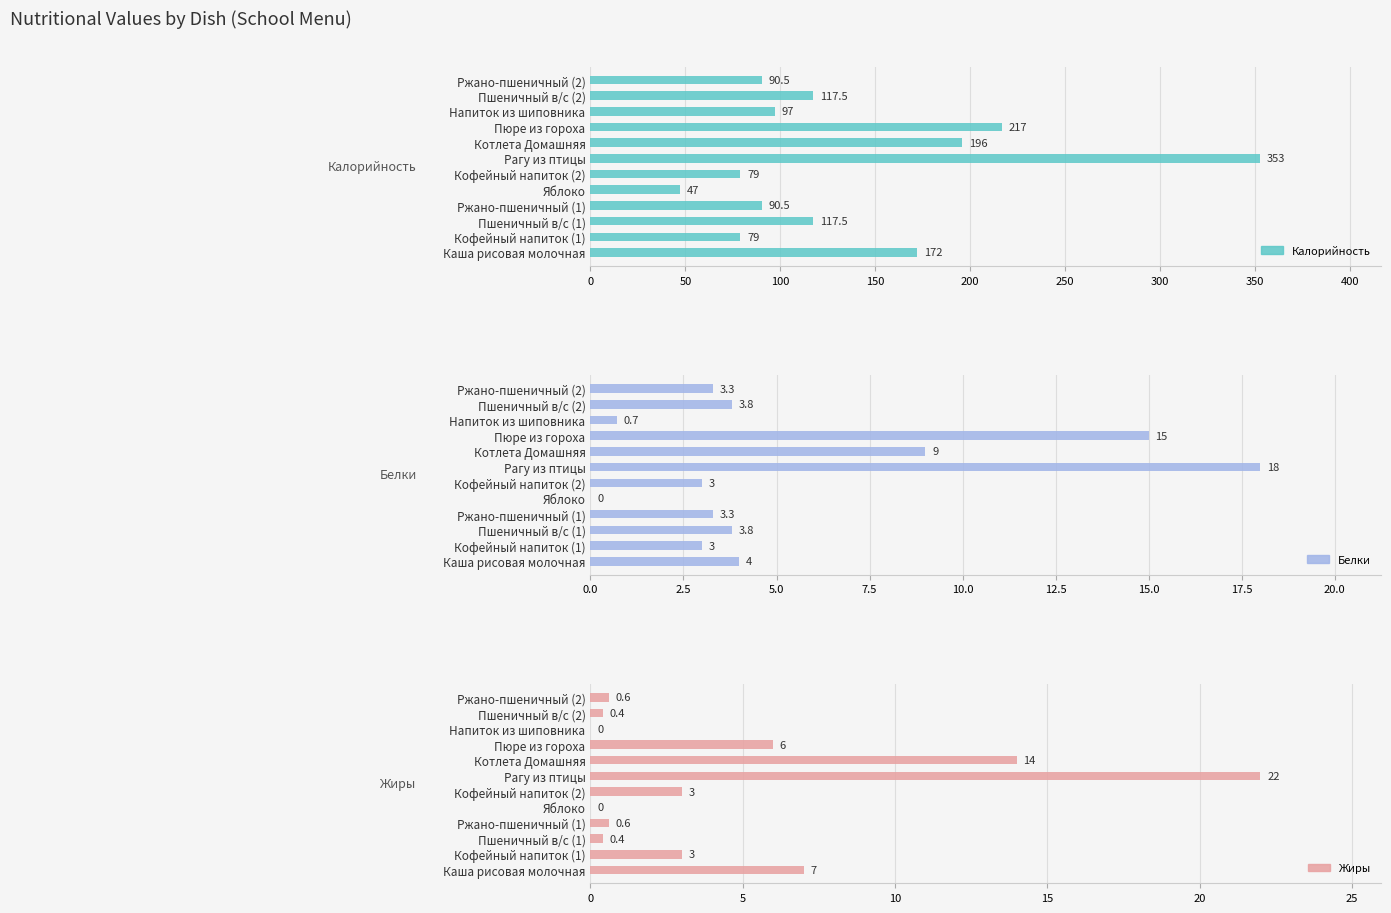

What is the minimum value for Калорийность?

47.0